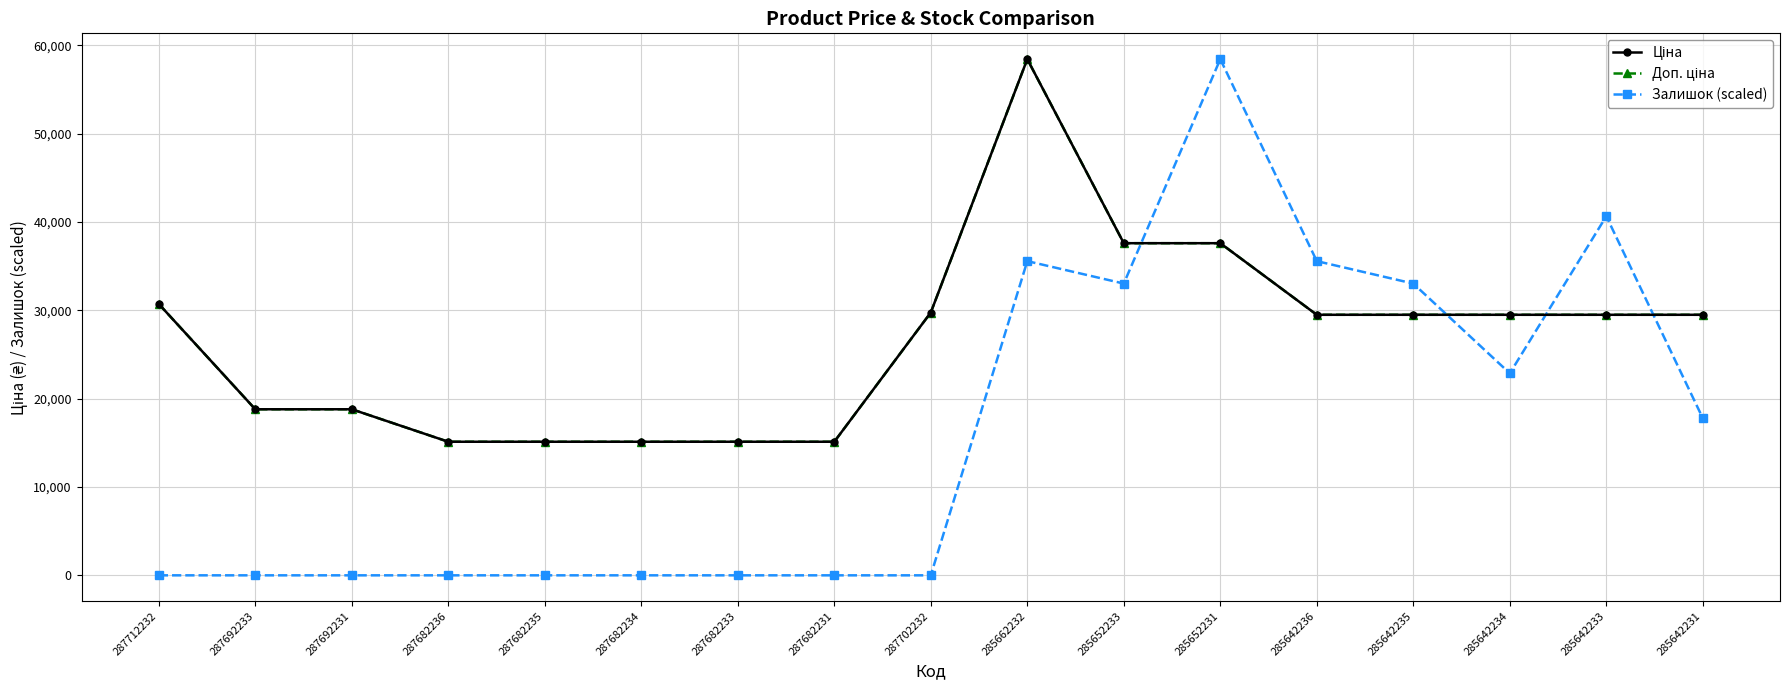

What is the difference between the maximum and minimum values in the Доп. ціна series?

43306.5